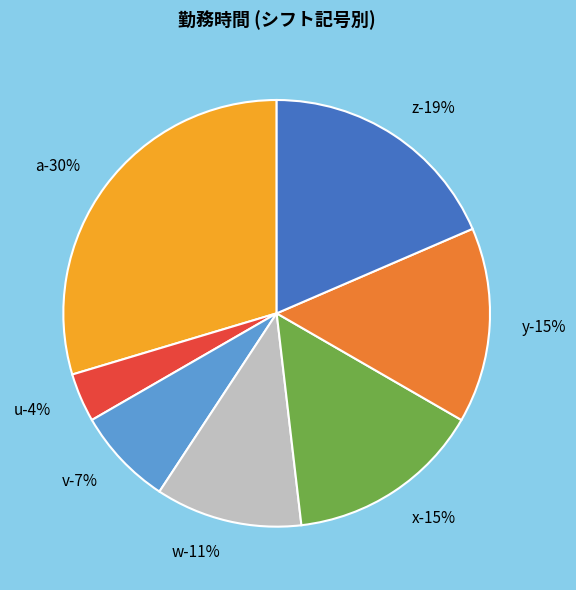

Which category has the biggest portion of the pie?

a